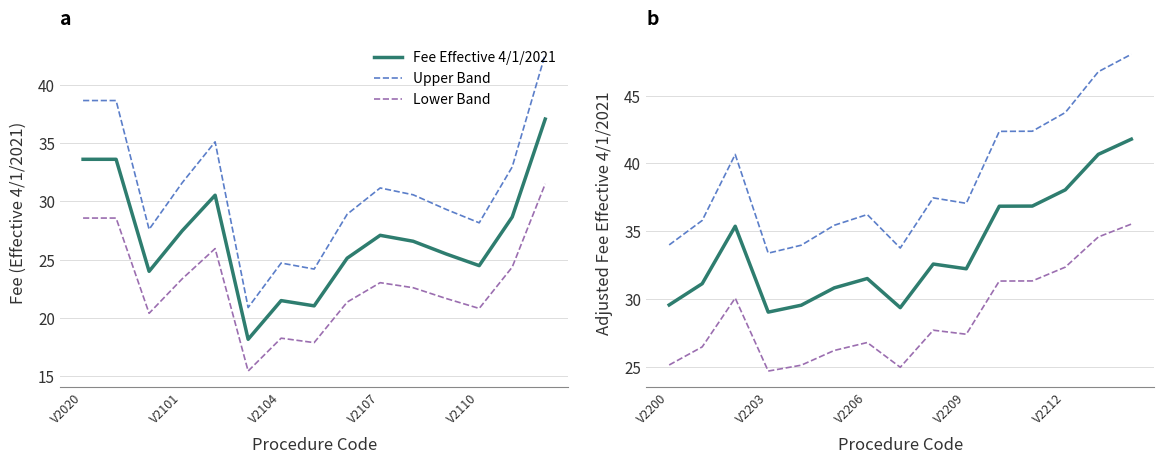

What is the difference between the maximum and second lowest values in the Upper Band series?

14.3